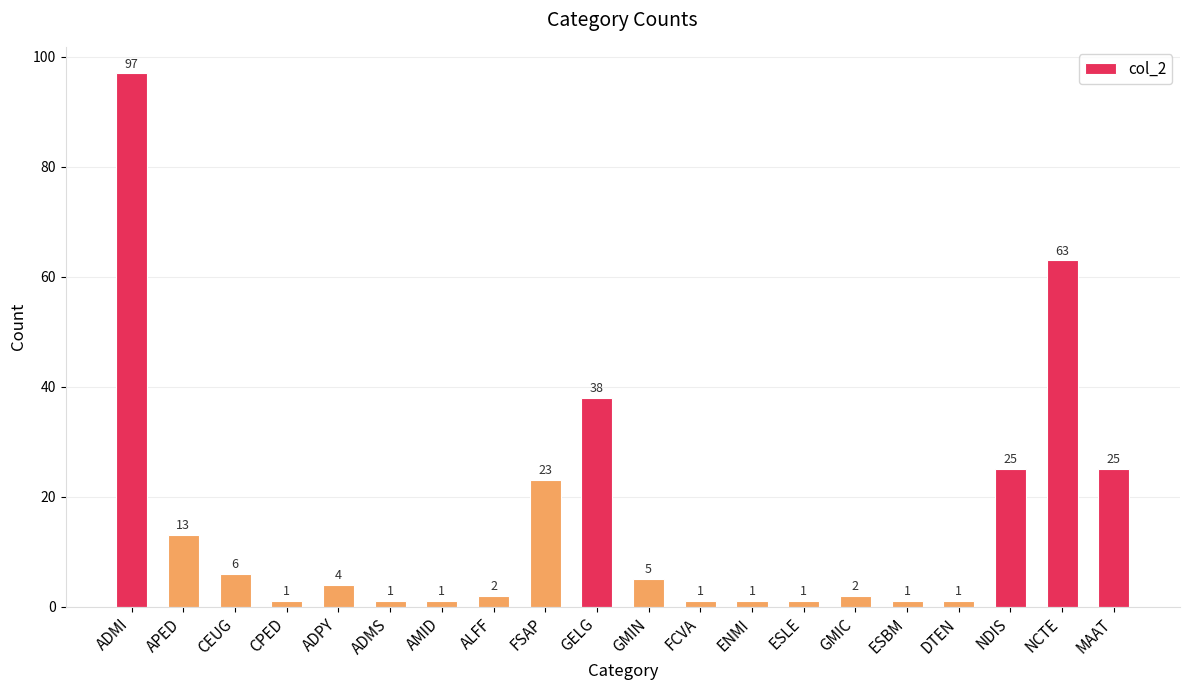

Which category has the highest value across all series?

ADMI